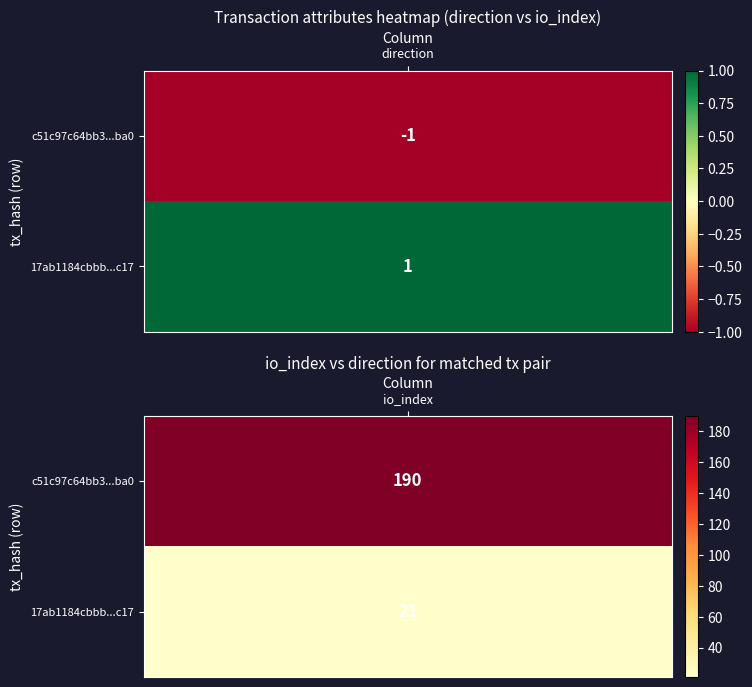

How many distinct data groups are displayed?

2